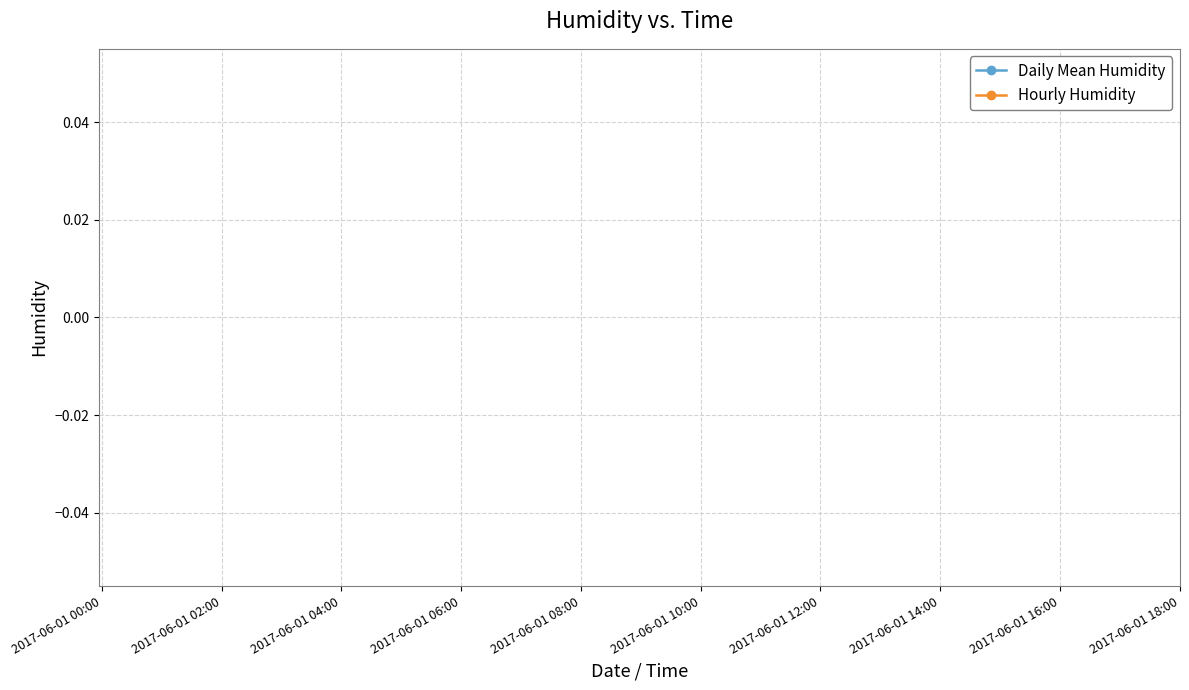

Is this an area chart (filled region under the line)?

No